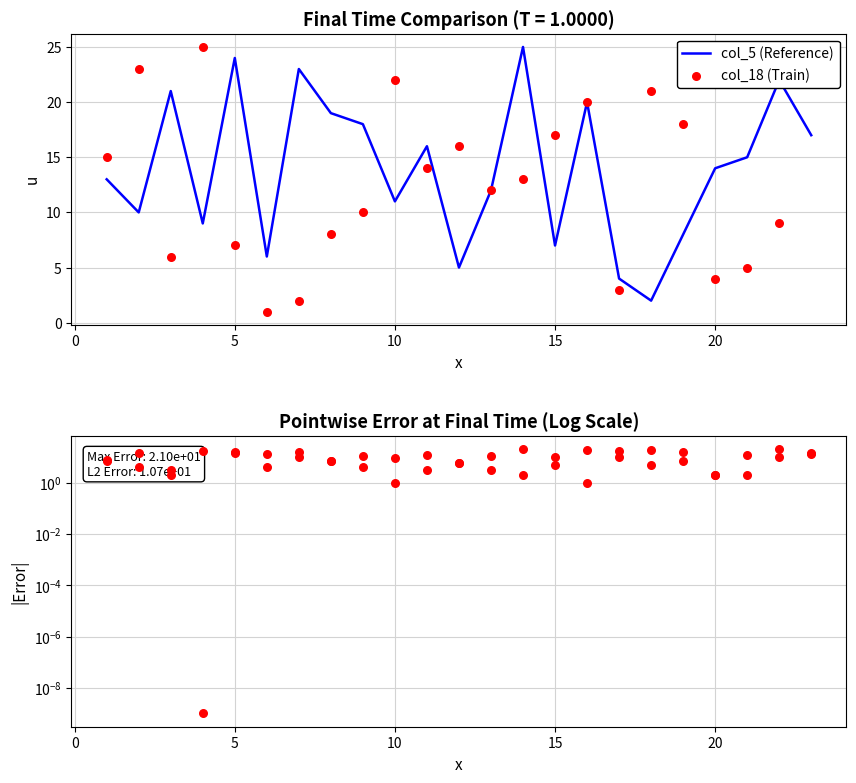

Which series contains the highest Y value?

col_5 (Reference)